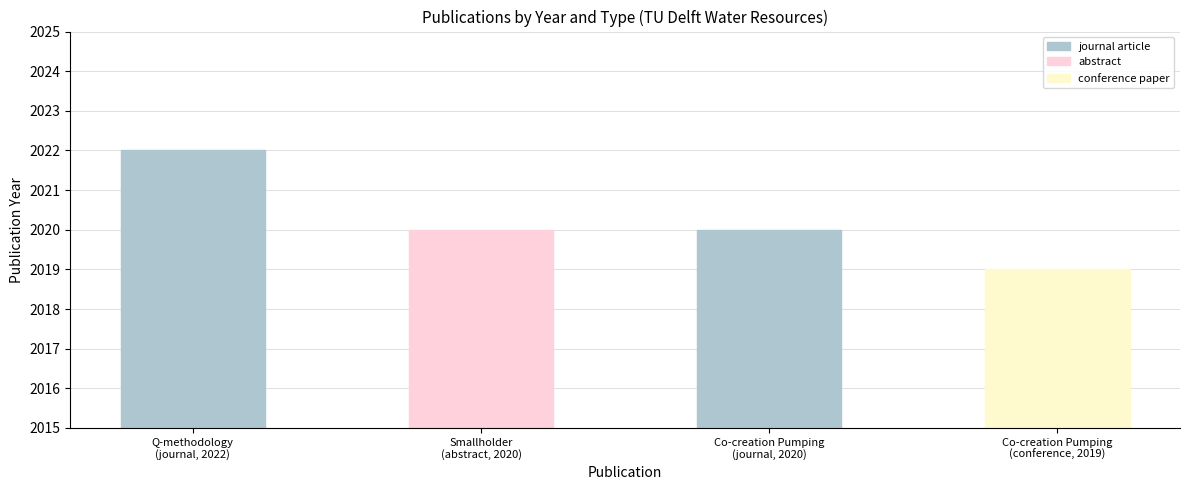

What is the average value of the journal article series?

2021